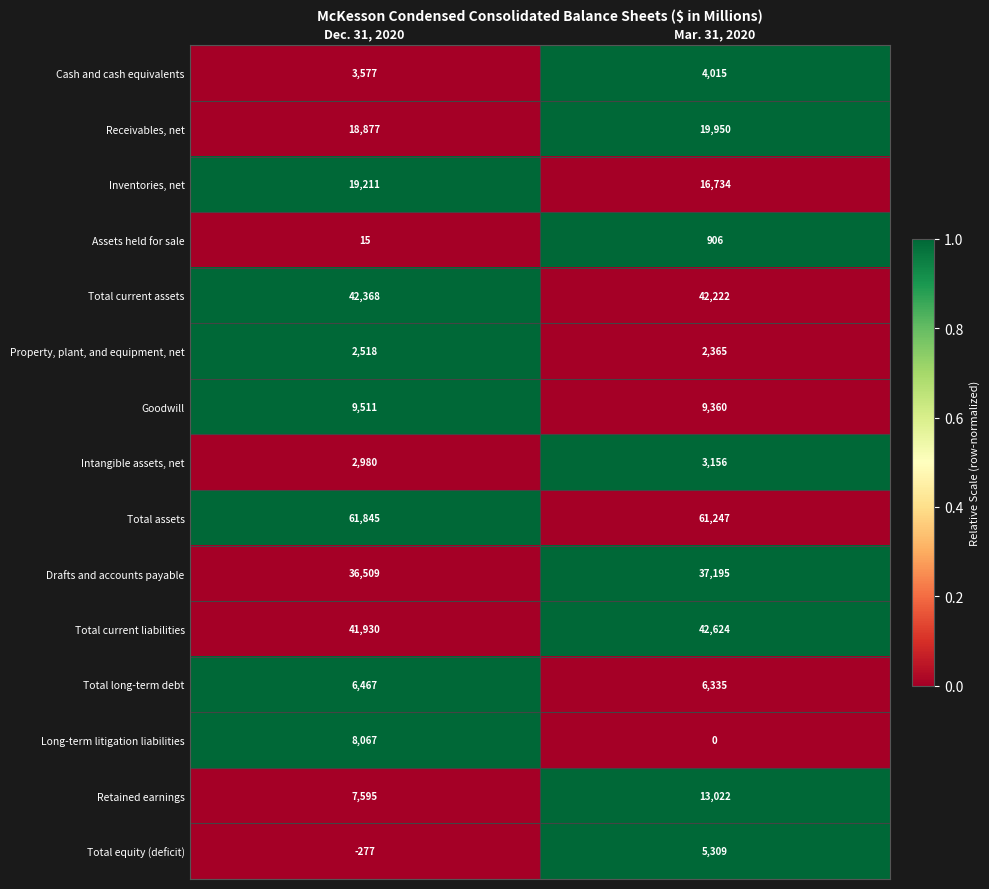

True or false: Cash and cash equivalents has a value of 755 at Dec. 31, 2020.

False